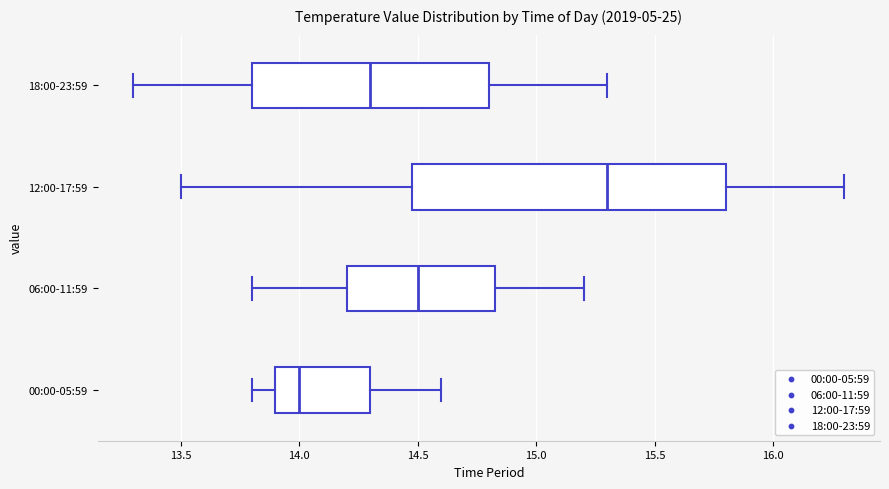

Reading bottom to top, read every box against the x-axis: the position of its median line, the range the box covers, and the ends of its whiskers. The values are not printed on the chart, so give them approximately, as read against the axis.

00:00-05:59: median 14.00, box 13.90 to 14.30, whiskers 13.80 to 14.60
06:00-11:59: median 14.50, box 14.20 to 14.85, whiskers 13.80 to 15.20
12:00-17:59: median 15.30, box 14.50 to 15.80, whiskers 13.50 to 16.30
18:00-23:59: median 14.30, box 13.80 to 14.80, whiskers 13.30 to 15.30